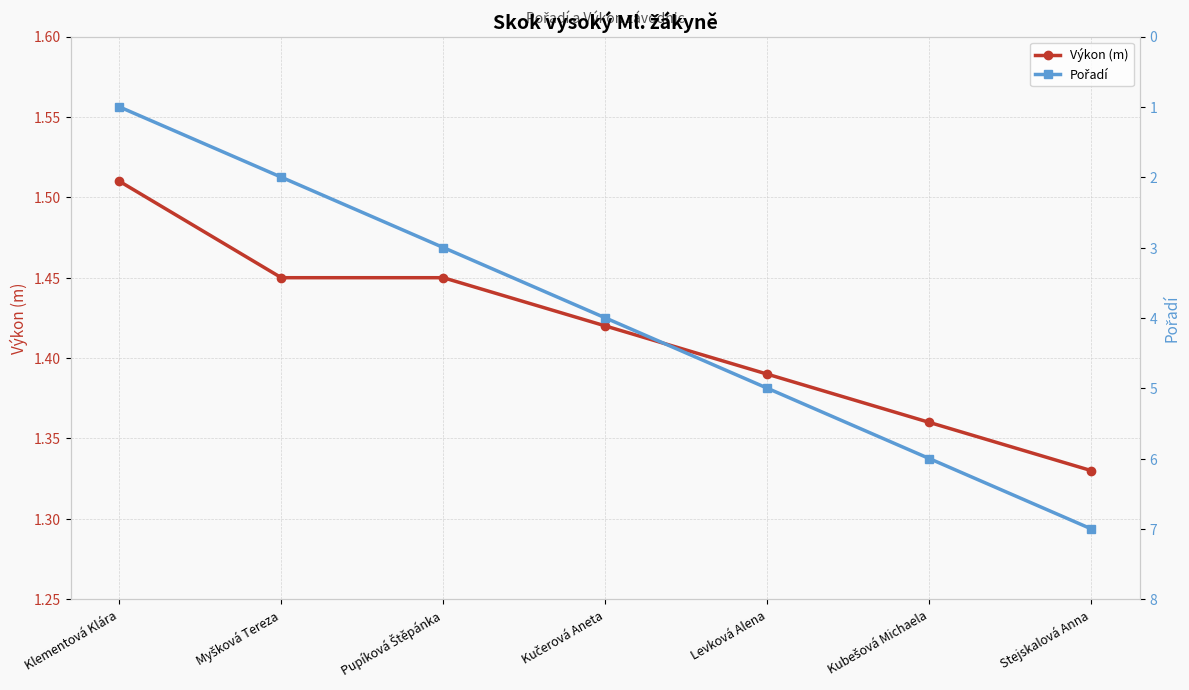

Which has a higher value, Pupíková Štěpánka or Myšková Tereza?

Pupíková Štěpánka